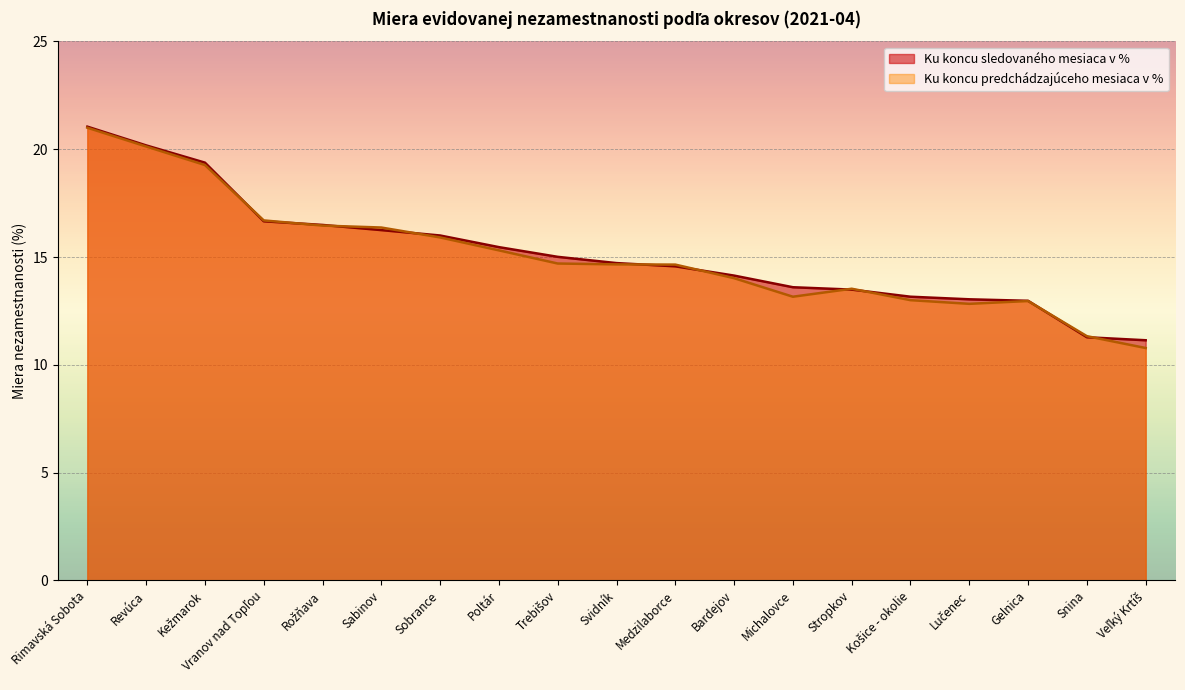

Is the value of Ku koncu predchádzajúceho mesiaca v % at Vranov nad Topľou greater than the value of Ku koncu sledovaného mesiaca v % at Revúca?

No